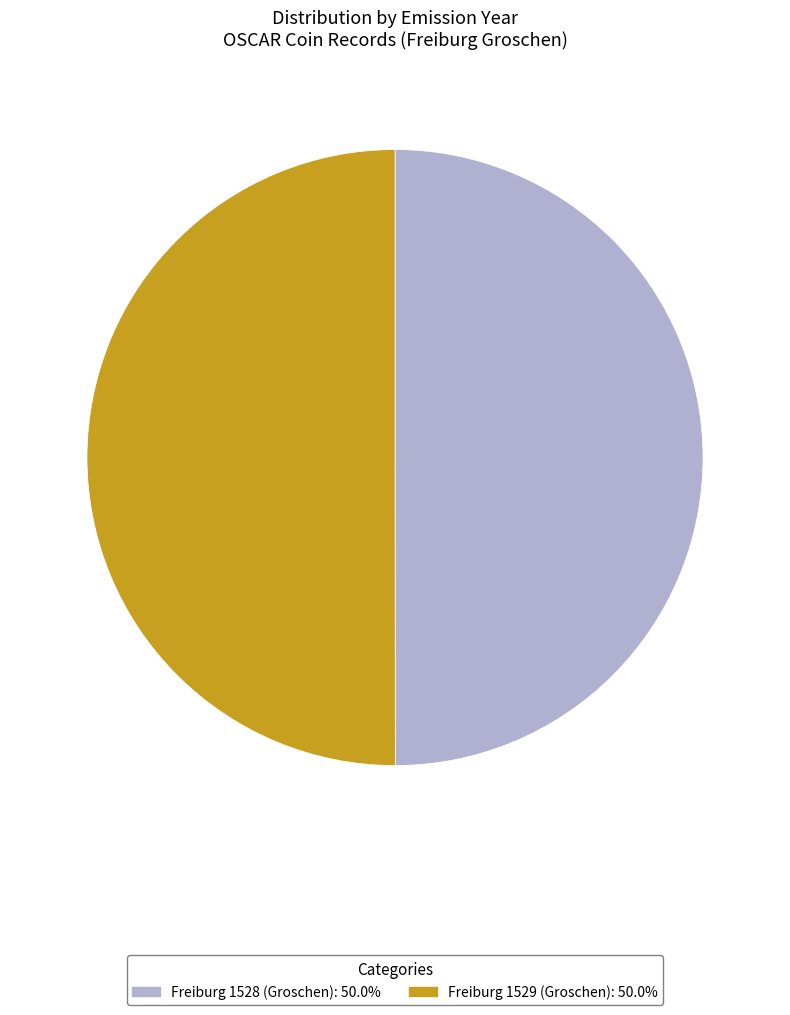

Do Freiburg 1529 (Groschen): 50.0% and Freiburg 1528 (Groschen): 50.0% together represent more than half of the pie?

Yes